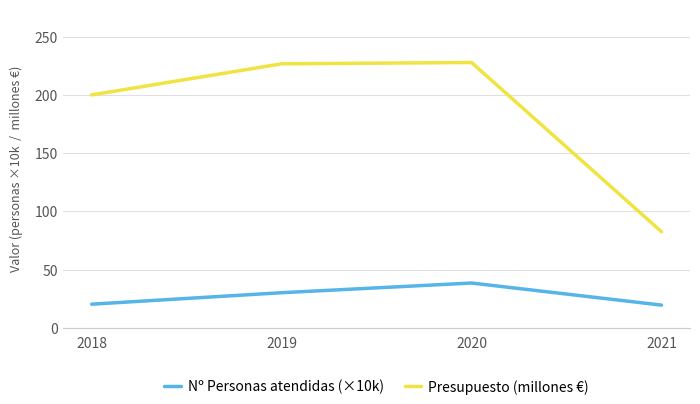

Where is the first local maximum for Nº Personas atendidas (×10k)?

2020